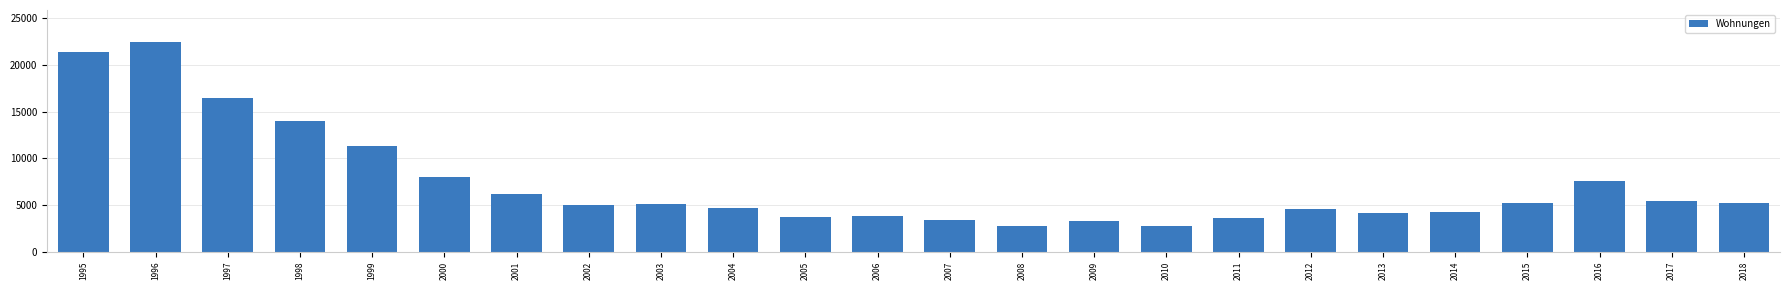

Where does the data first go above 5150?

1995